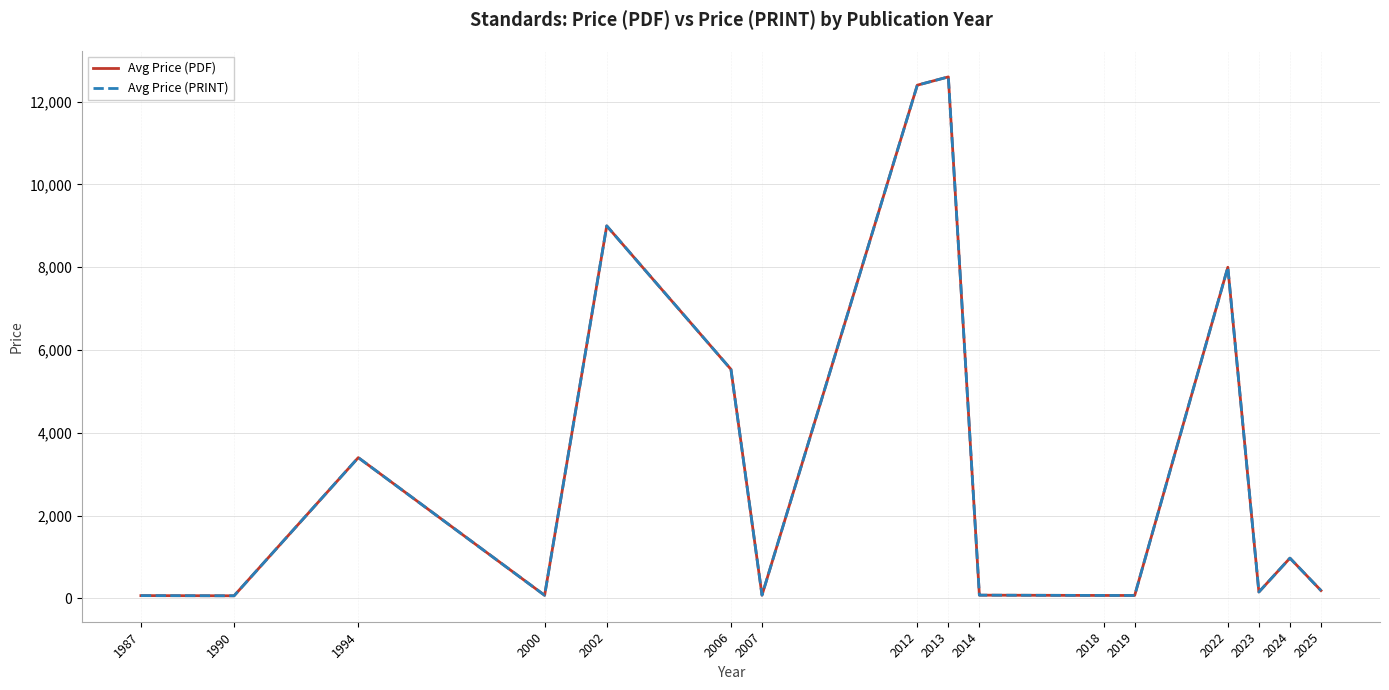

True or false: Avg Price (PRINT) and Avg Price (PDF) intersect in this chart.

False